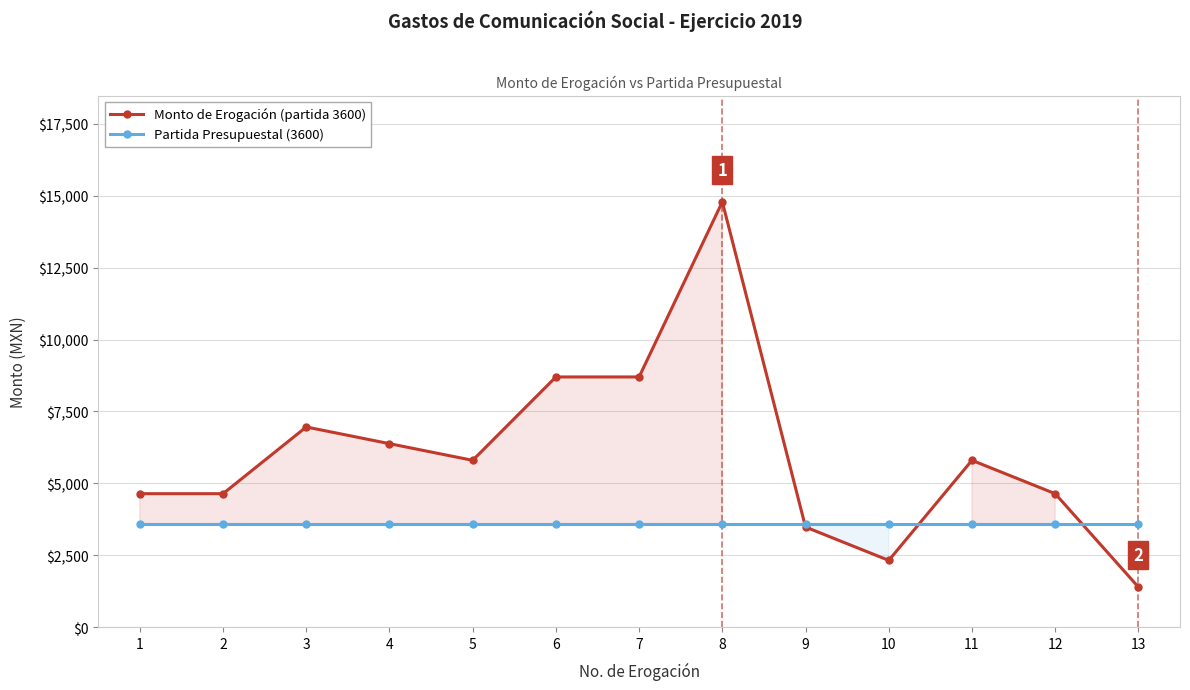

Reading left to right, list all the values displayed in this chart.

Monto de Erogación (partida 3600): 1=4640	2=4640	3=6960	4=6380	5=5800	6=8700	7=8700	8=14790	9=3480	10=2320	11=5800	12=4640	13=1392
Partida Presupuestal (3600): 1=3600	2=3600	3=3600	4=3600	5=3600	6=3600	7=3600	8=3600	9=3600	10=3600	11=3600	12=3600	13=3600